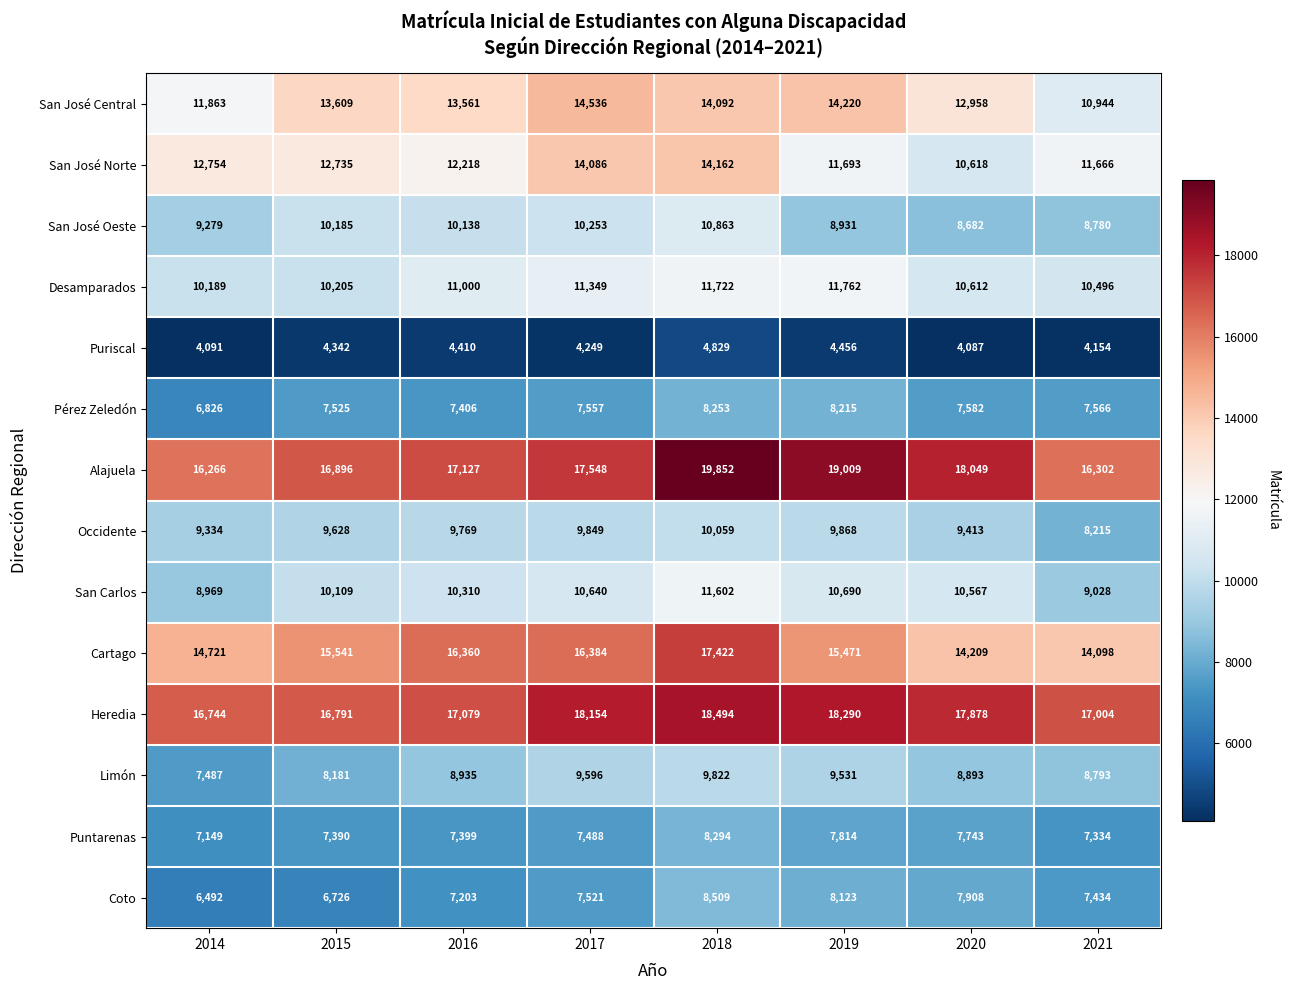

How many series are shown in this chart?

14